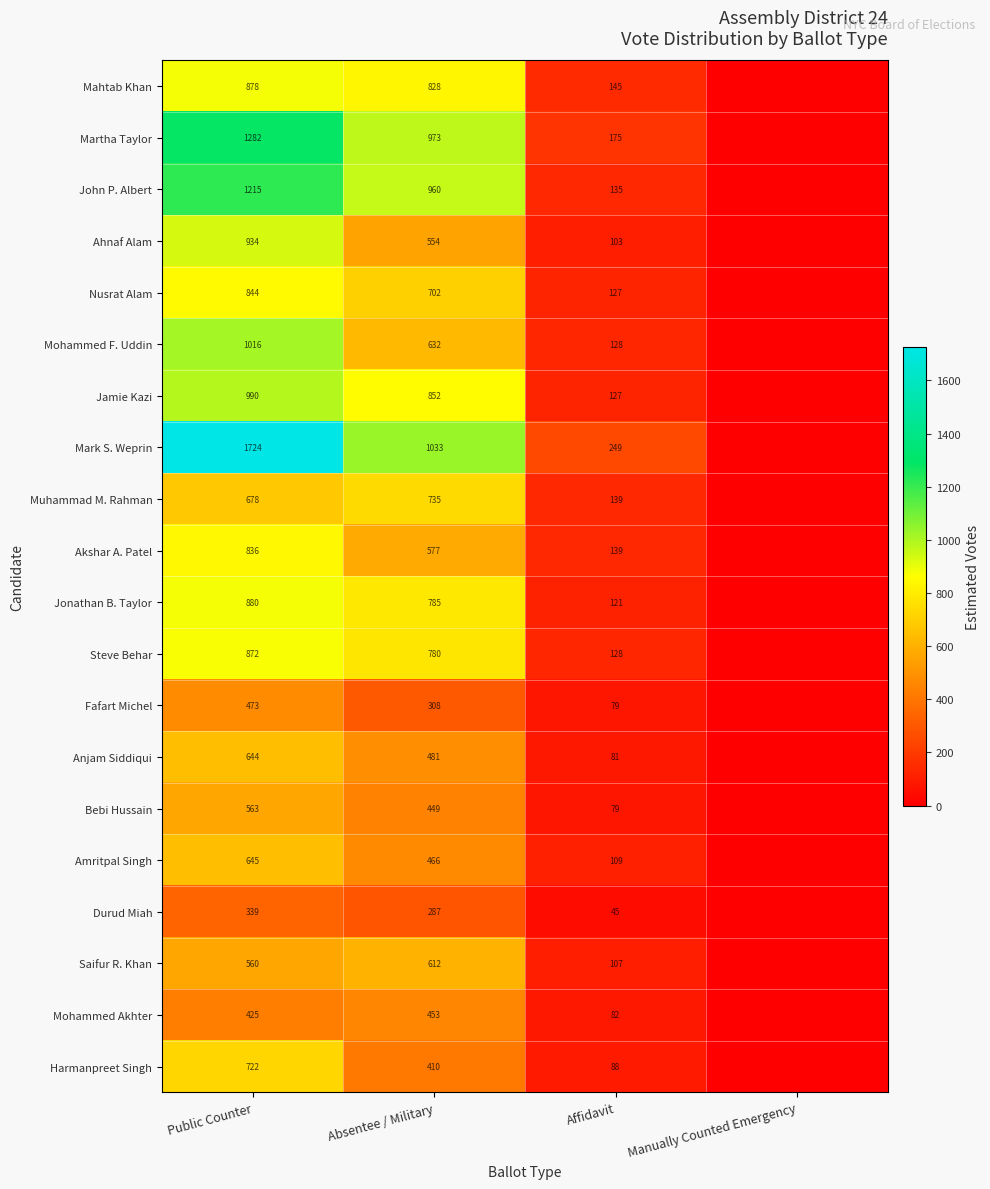

Is the value of Martha Taylor at Public Counter greater than the value of Mahtab Khan at Affidavit?

Yes